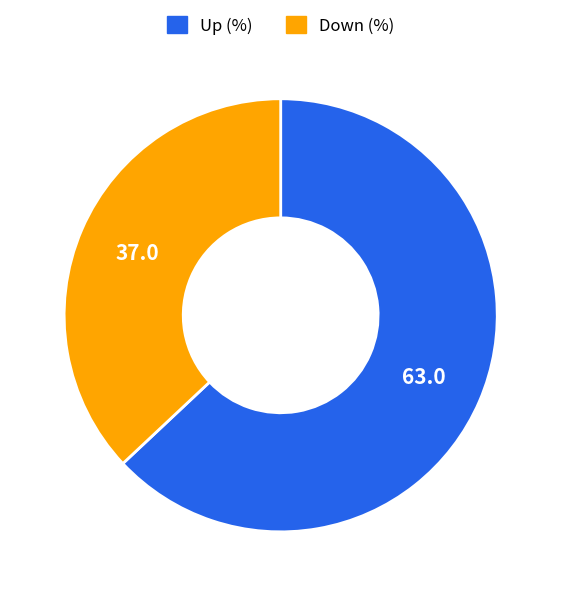

Is there any slice that represents more than half of the pie?

Yes